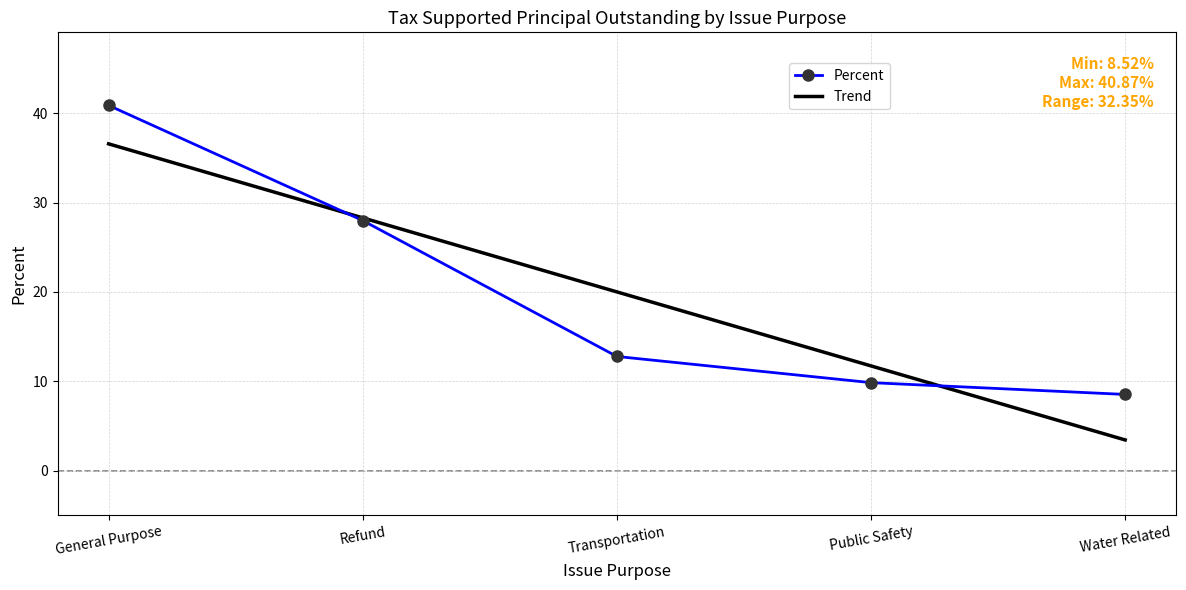

What are all the series names shown in the legend?

Percent, Trend